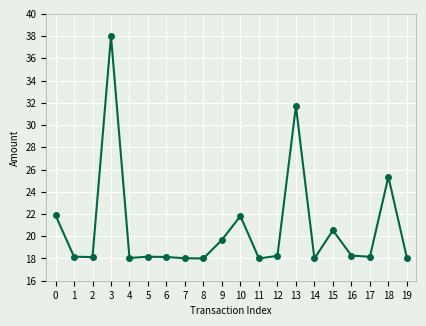

Is this an area chart (filled region under the line)?

No